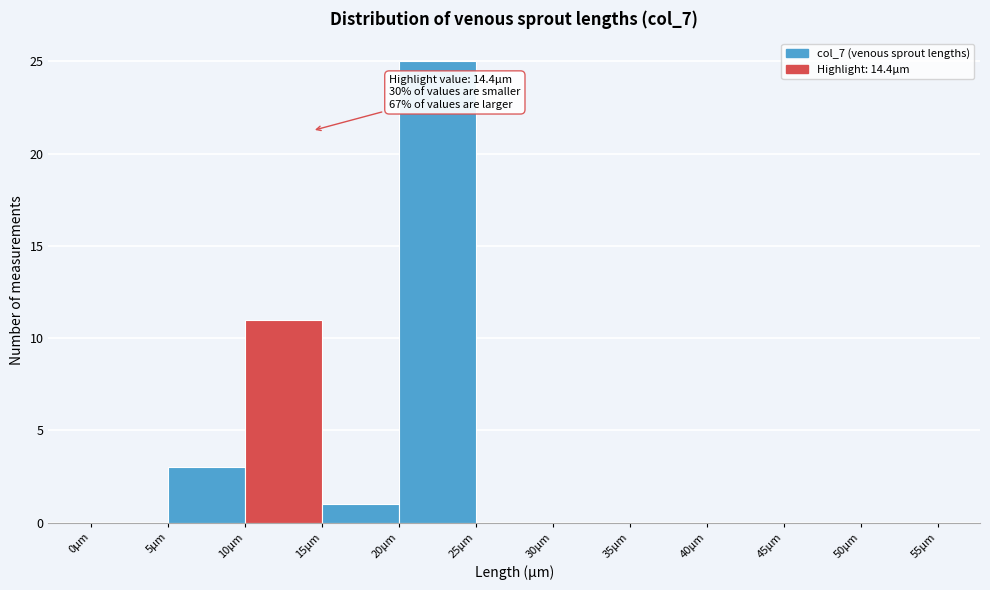

Which range on the x-axis has the tallest bar?

20 to 25